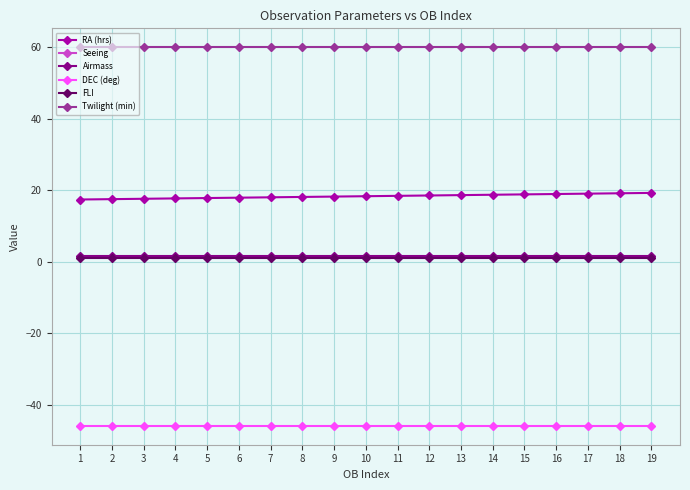

The DEC (deg) series shows -45.9 at 2. True or false?

True